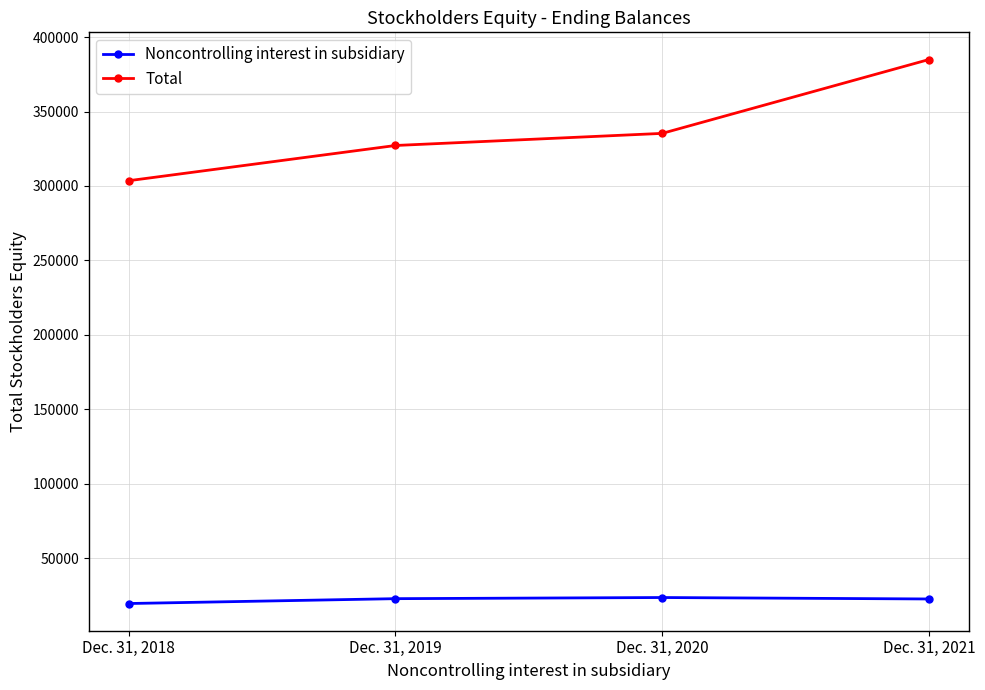

True or false: Total has more than 1 points higher than both neighbors.

False